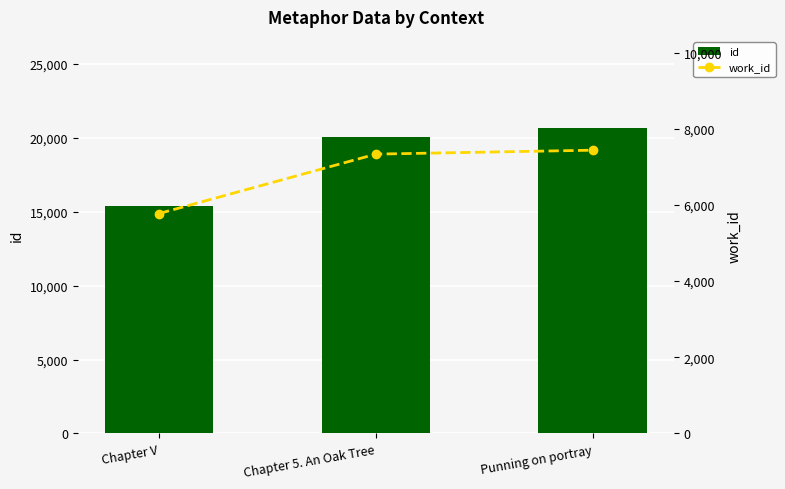

What are all the series names shown in the legend?

id, work_id